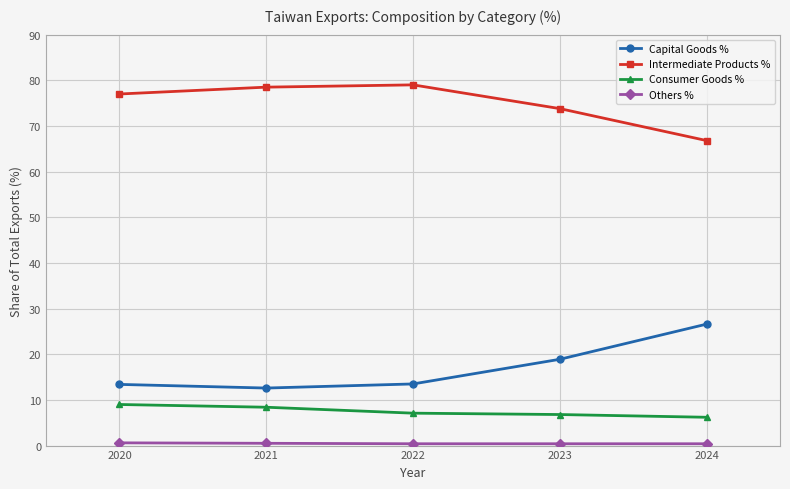

What is the value of the Capital Goods % point at the 2nd from the left?

12.6